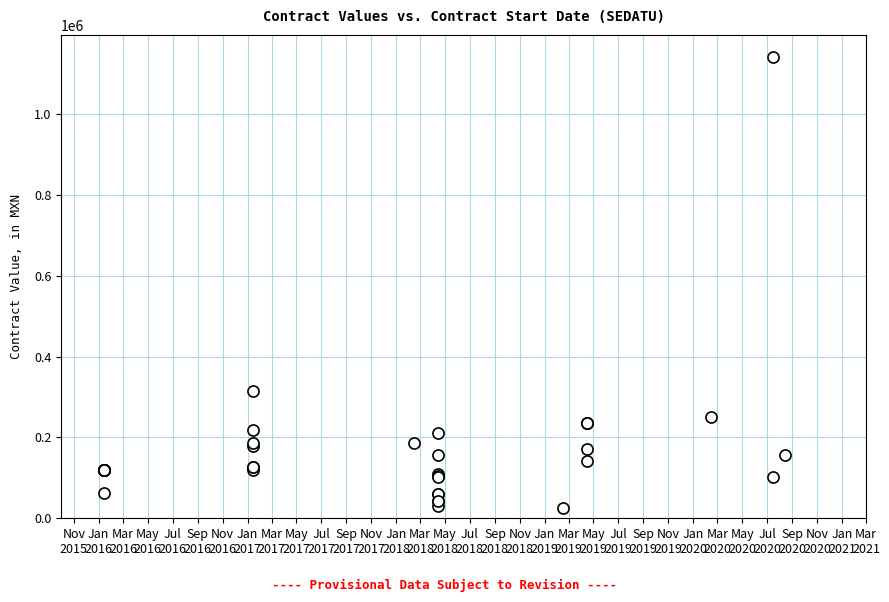

What Y value in the scatter plot is closest to 583644?

314685.3